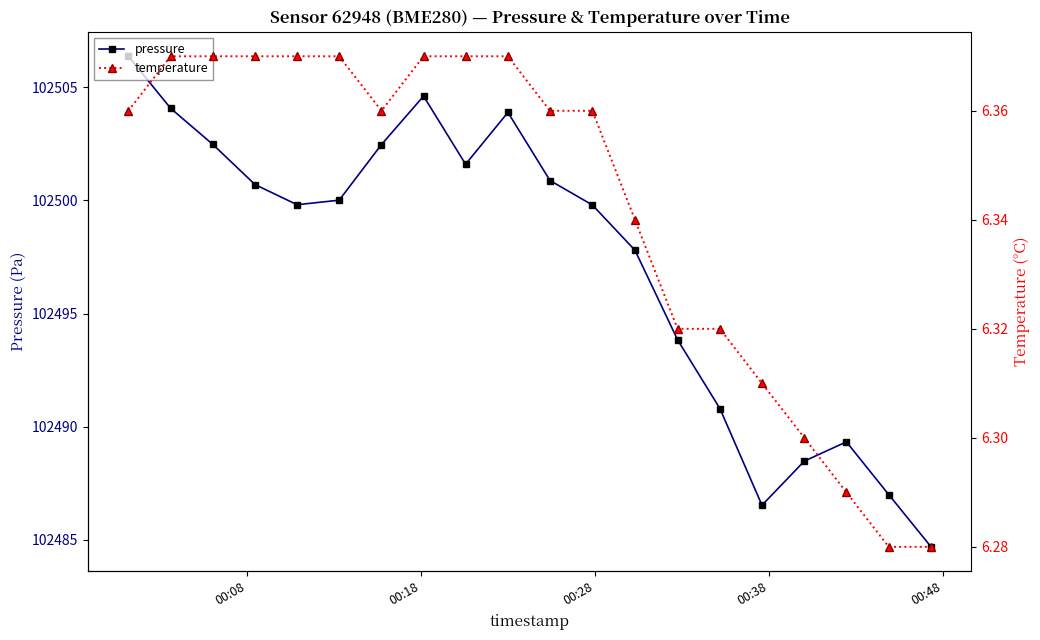

In pressure, how many points are lower than both neighbors (excluding endpoints)?

3